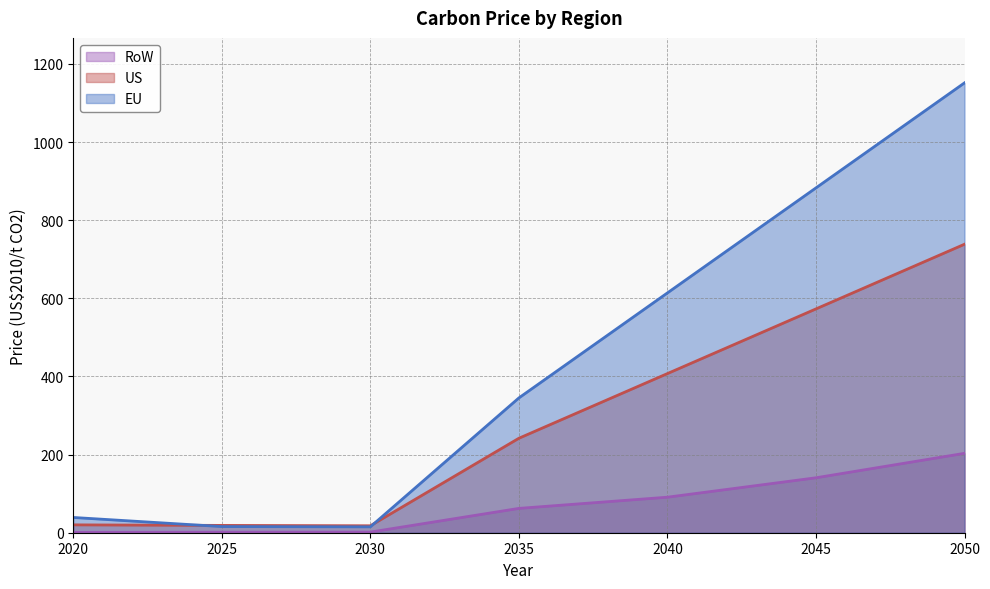

What is the spread (max minus min) of values at 2025?

17.4